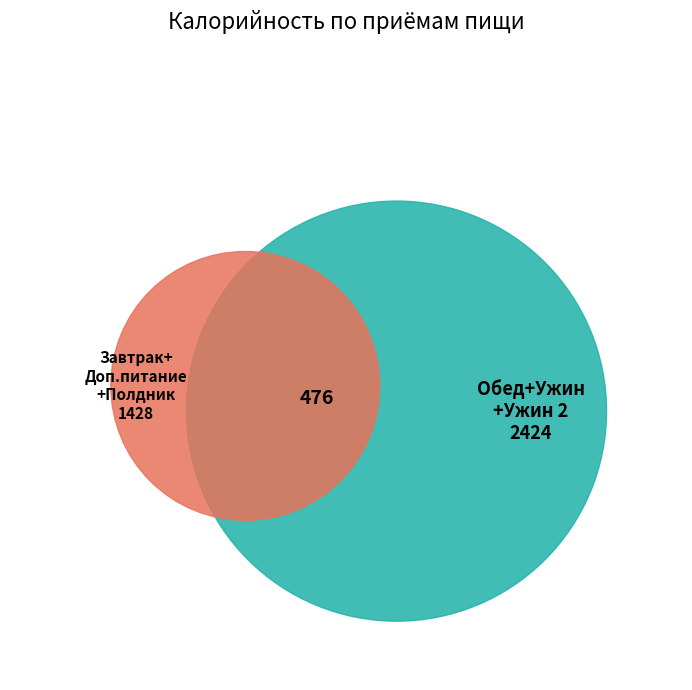

To the nearest percent, what portion does Ужин represent?

34%